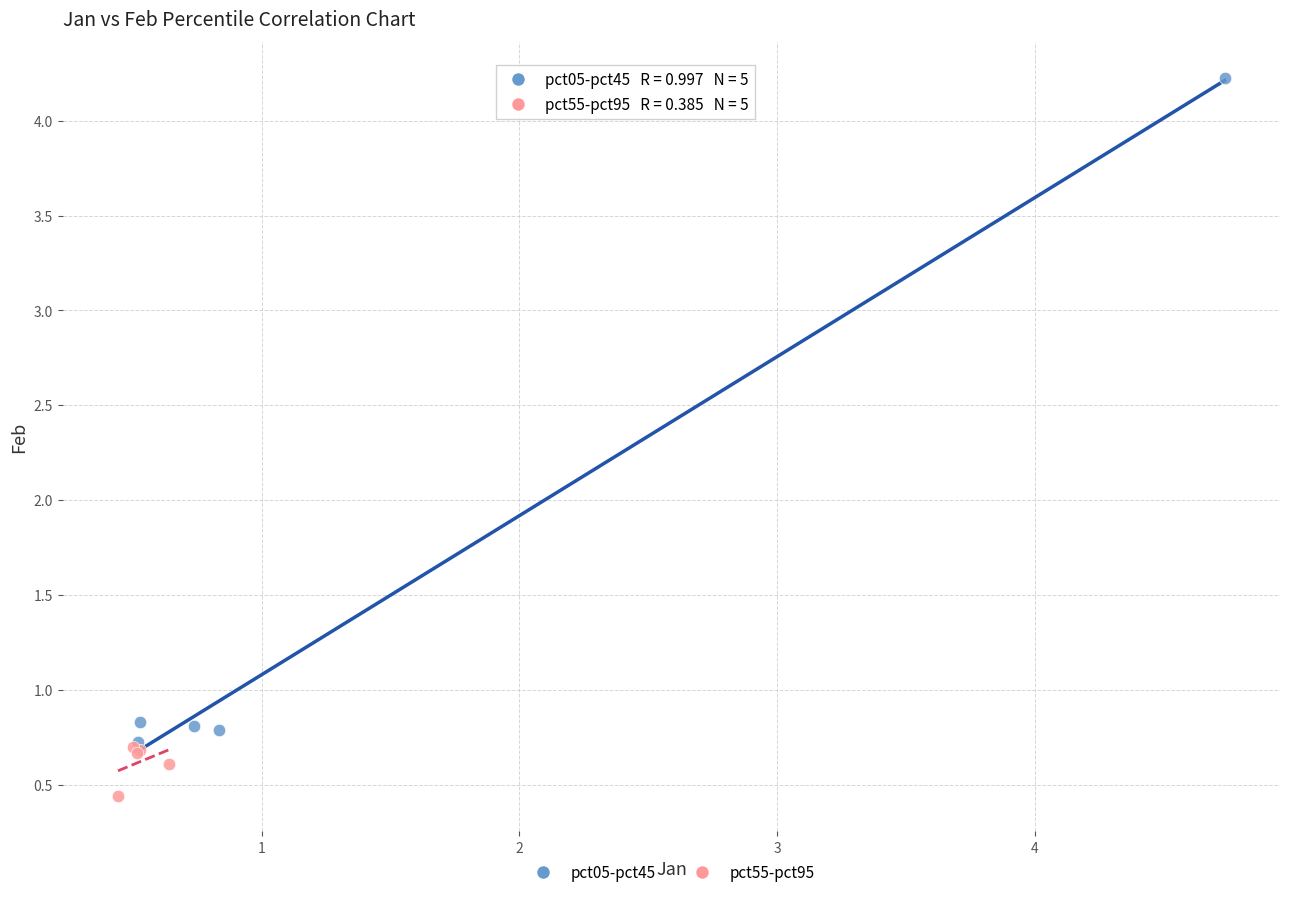

Which series reaches the maximum Y coordinate?

pct05-pct45